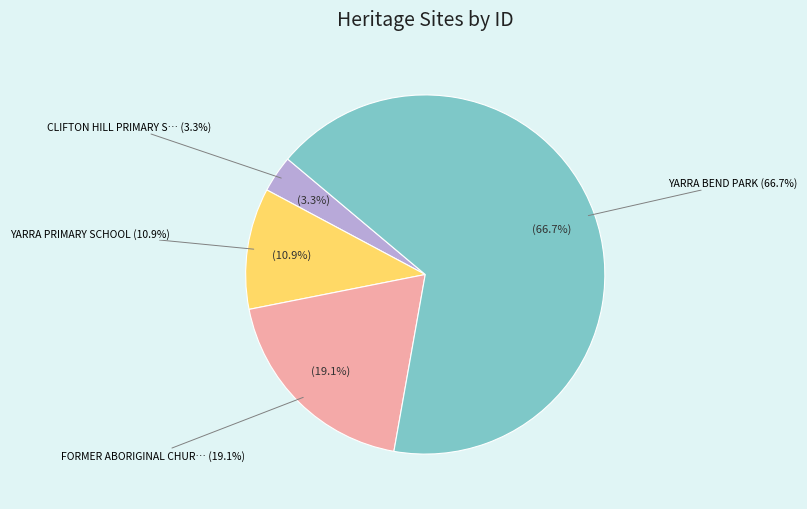

Rank the categories by value from lowest to highest.

CLIFTON HILL PRIMARY SCHOOL, YARRA PRIMARY SCHOOL, FORMER ABORIGINAL CHURCH OF CHRIST, YARRA BEND PARK